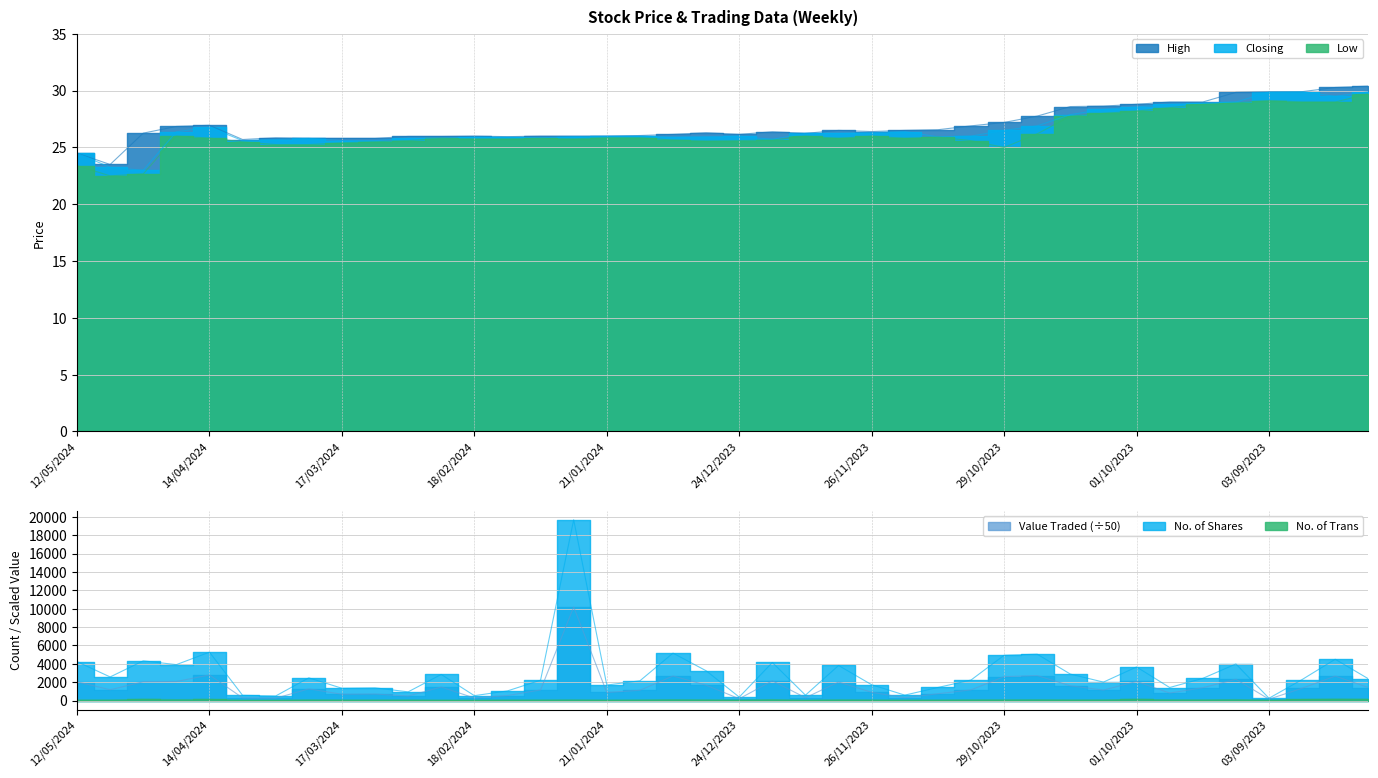

Which has a higher value, 18/02/2024 or 21/01/2024?

18/02/2024